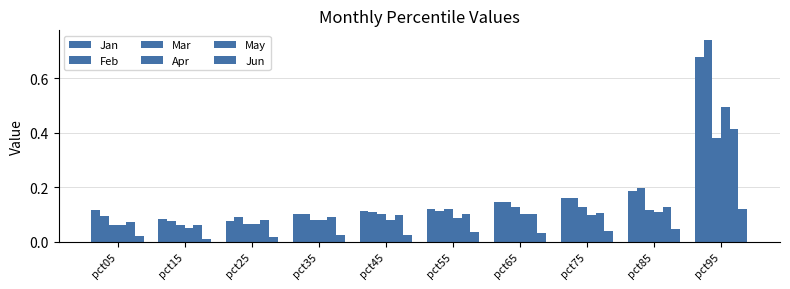

What is the total value across all series at pct45?

0.5